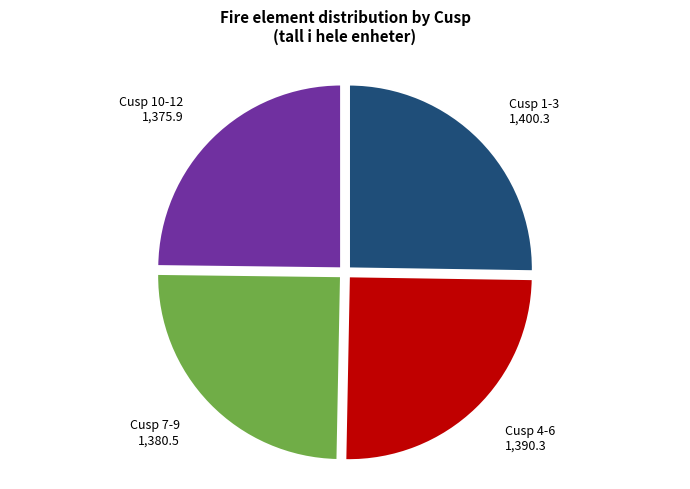

Is Cusp 1-3 the majority of the pie?

No